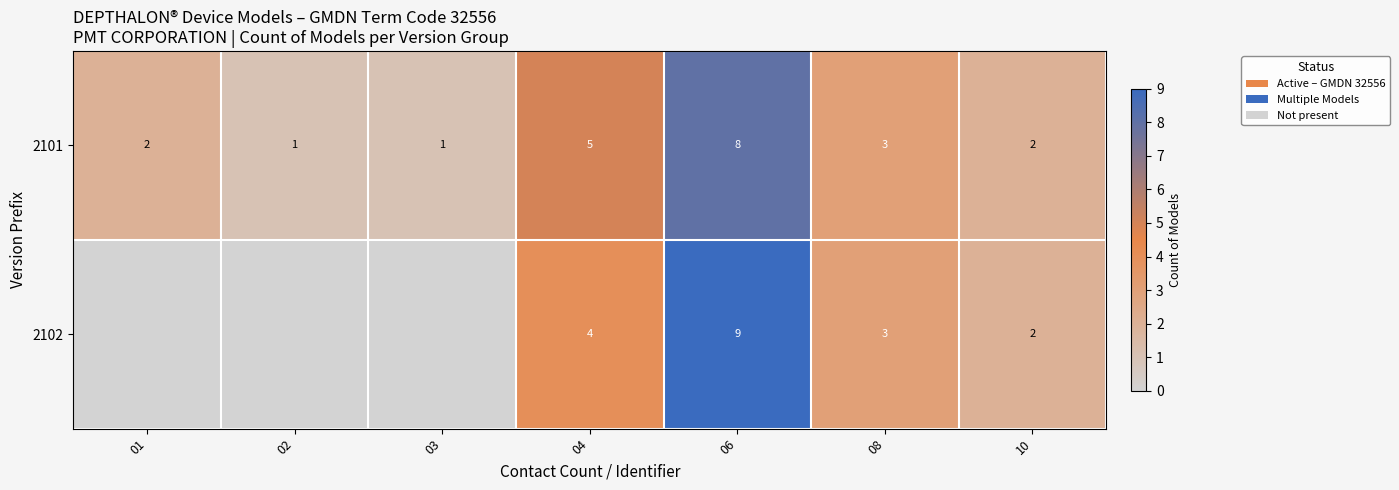

At 06, list the series in order from smallest to largest.

2101, 2102